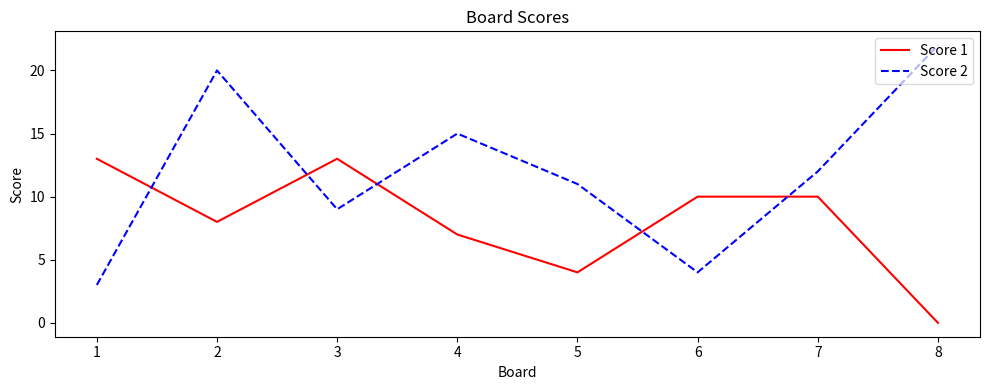

How many interior local valleys does the Score 2 series have?

2